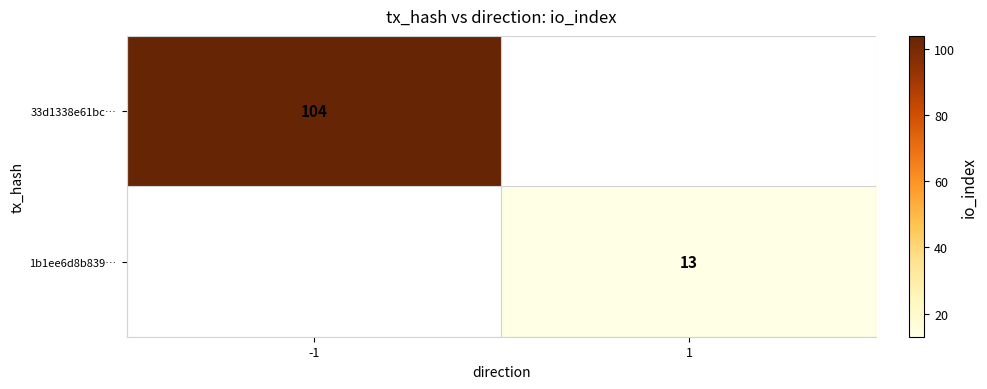

At how many categories does at least one series exceed 97?

1